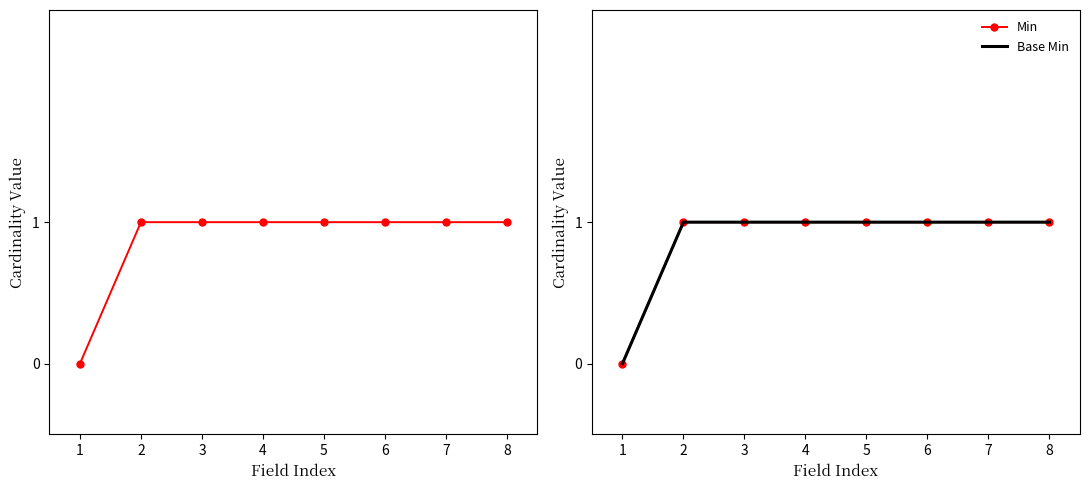

Reading right to left, list all the values displayed in this chart.

Min: 1	1	1	1	1	1	1	0
Base Min: 1	1	1	1	1	1	1	0